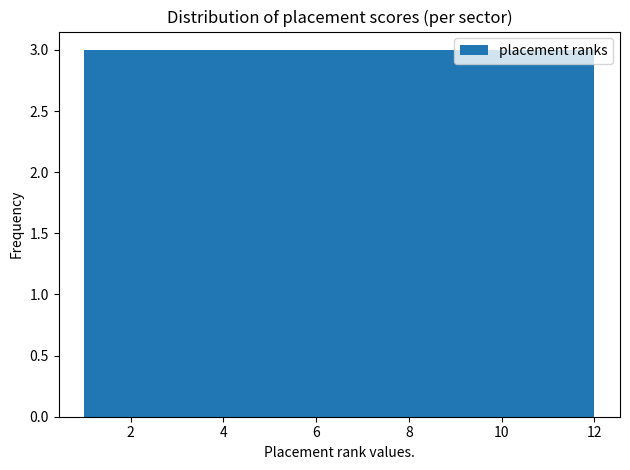

How tall is the bar that spans 7.4 to 8.4 on the x-axis? Neither the bar edges nor the heights are printed on the chart, so give them approximately, as read against the axes.

3